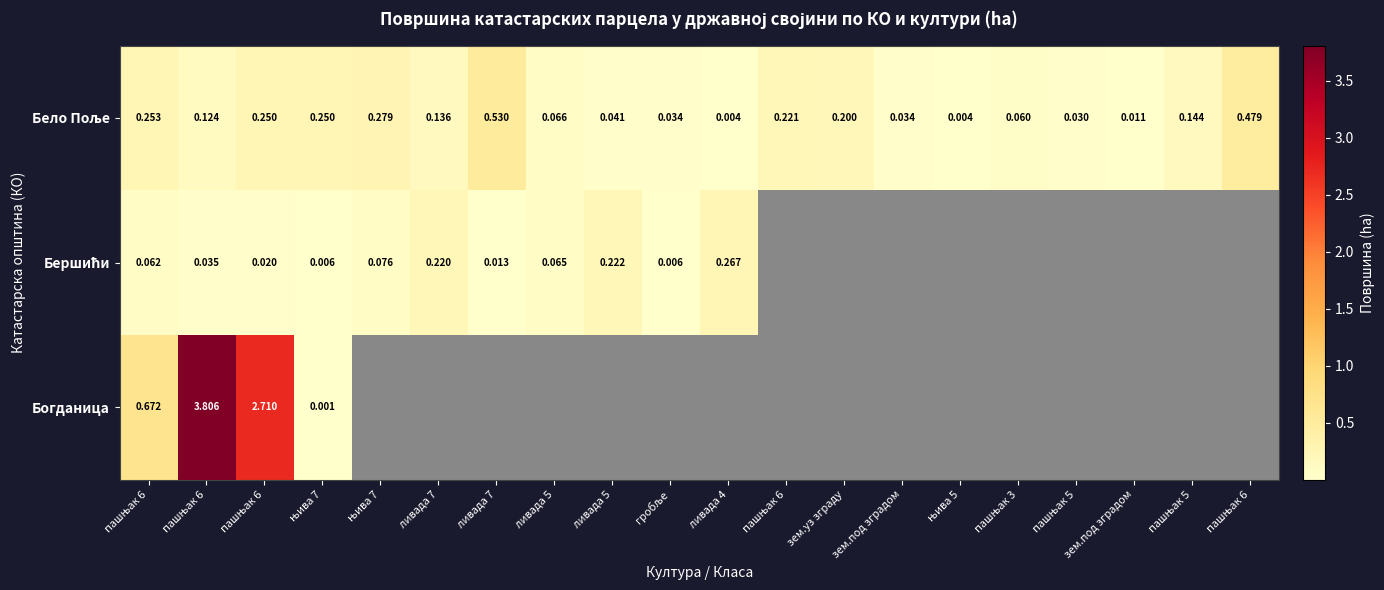

Between ливада 7 and пашњак 6, which is larger?

пашњак 6